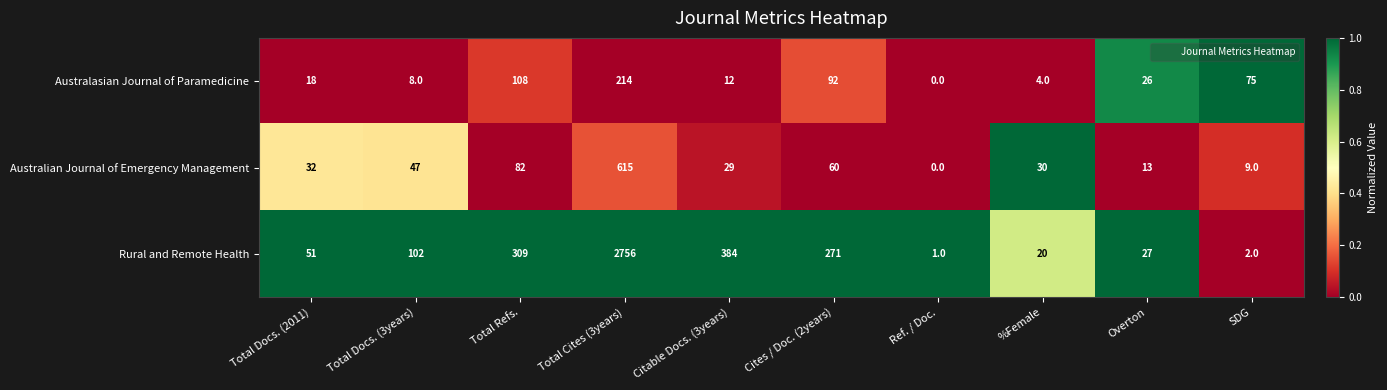

How many data points does each series have?

10